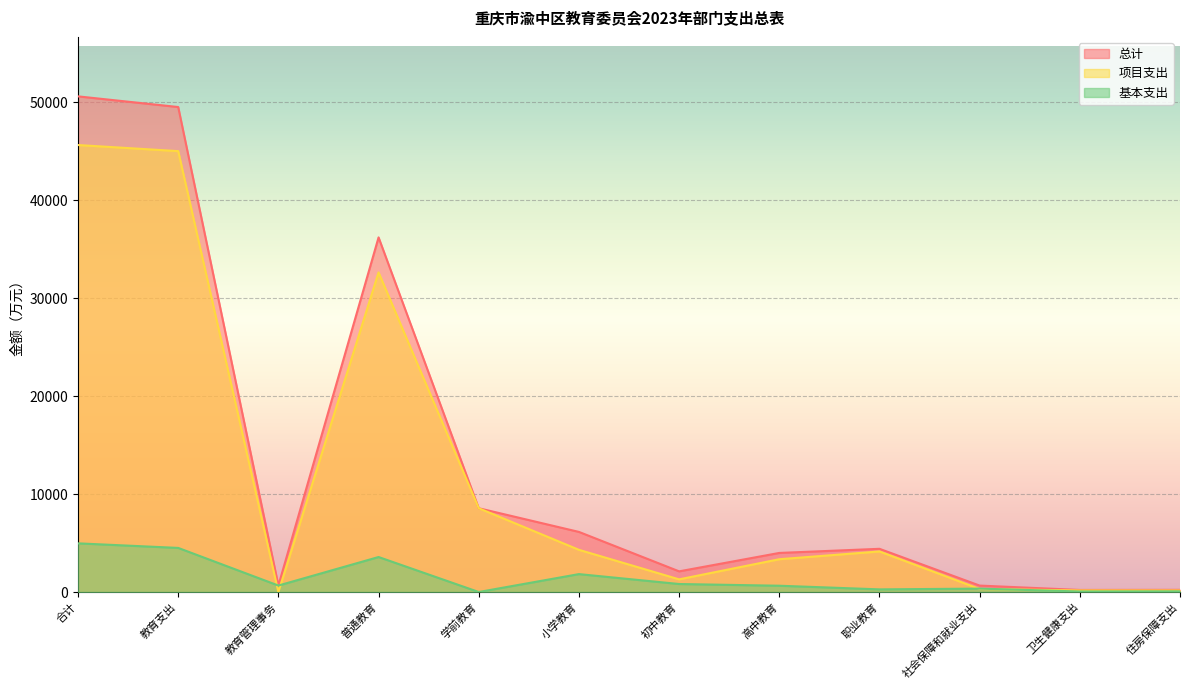

The value of 项目支出 at 合计 is 78837.1. True or false?

False